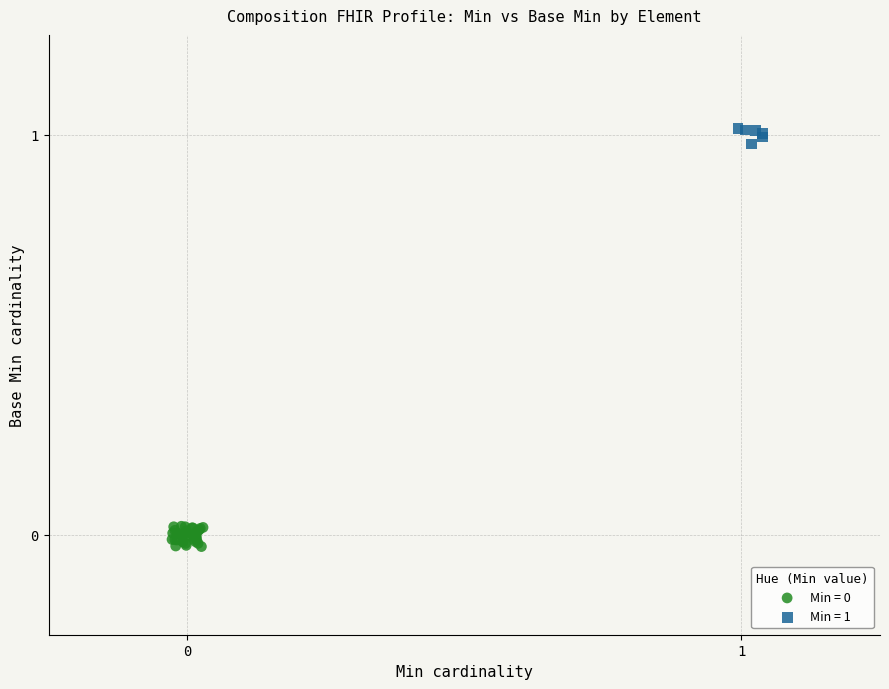

Which series reaches the maximum Y coordinate?

Min = 1